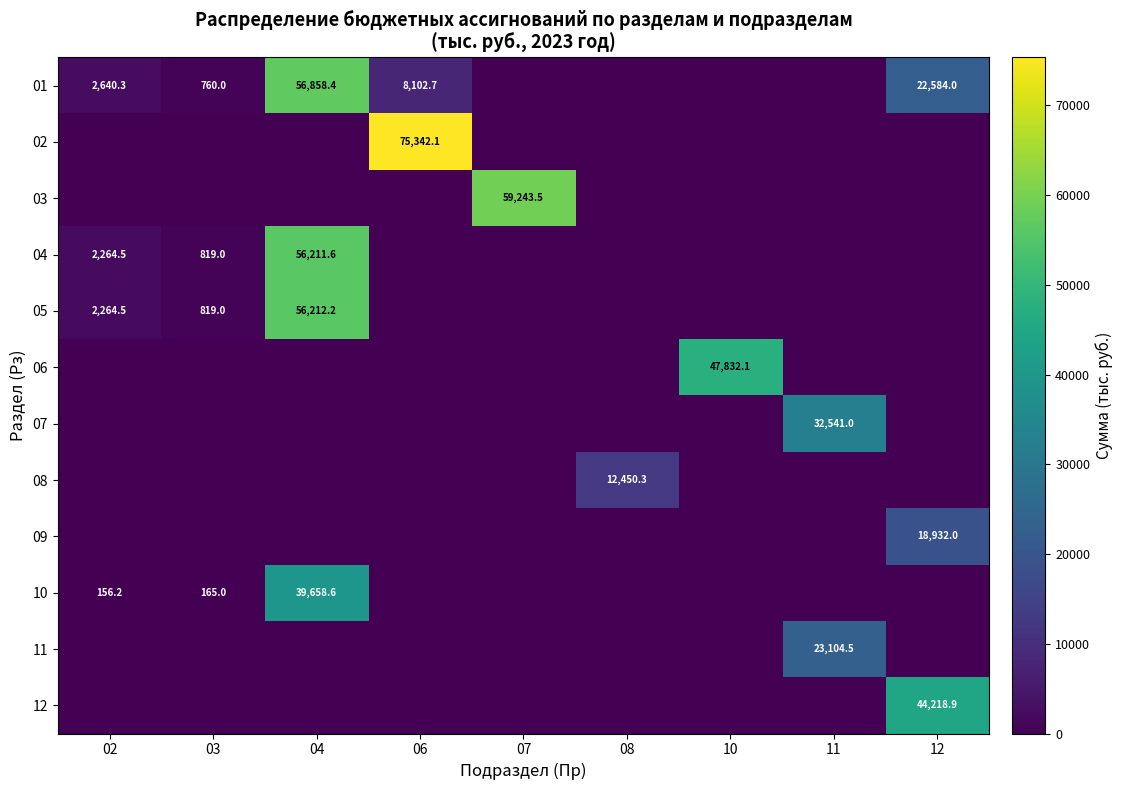

Rank the series at 04 from lowest to highest value.

02, 03, 06, 07, 08, 09, 11, 12, 10, 04, 05, 01